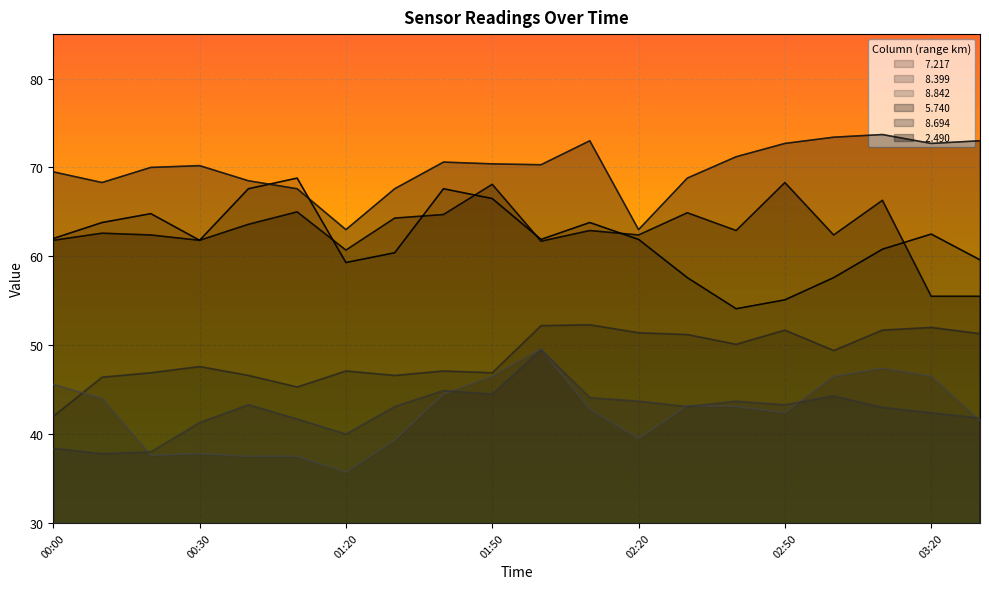

Which series has the largest total across all categories?

  2.490